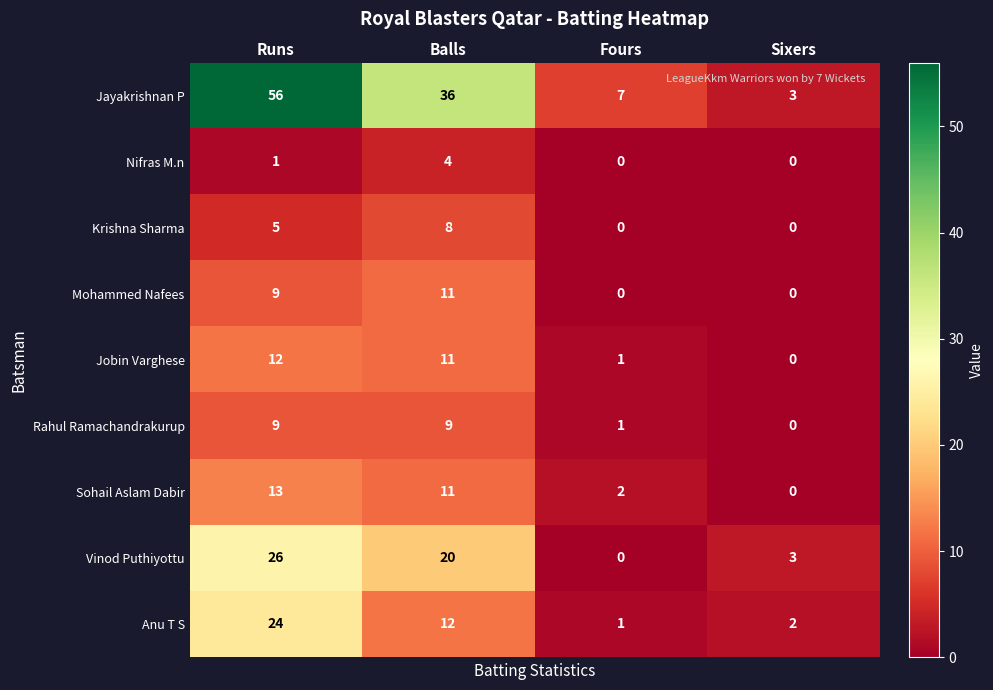

What is the difference between the Vinod Puthiyottu values at Runs and Sixers?

23